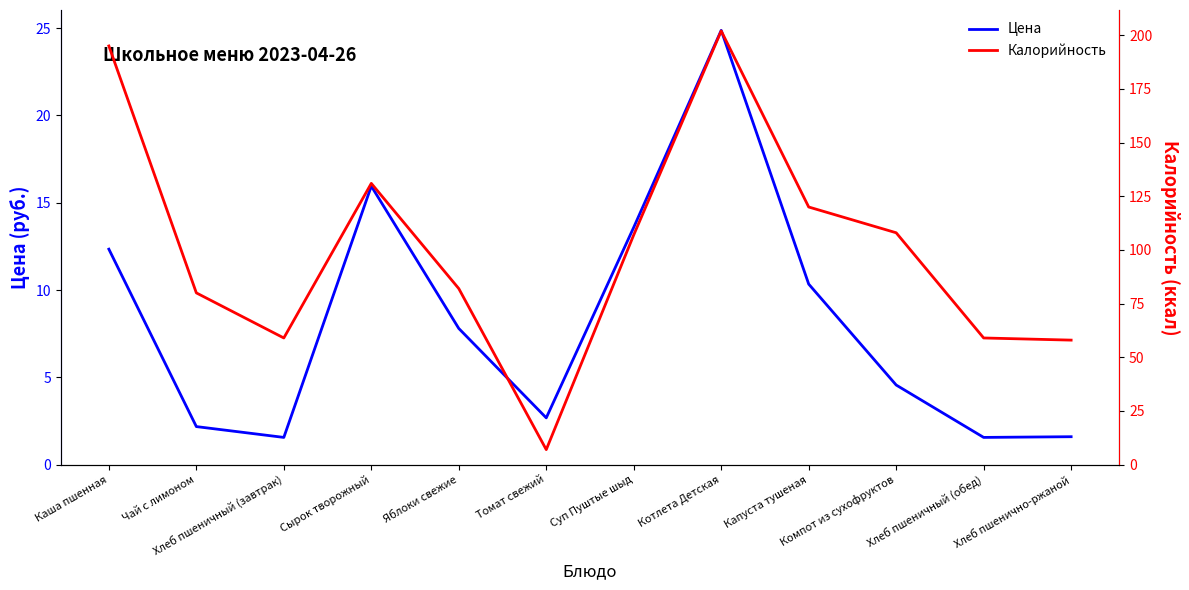

What is the average value of the Калорийность series?

100.7